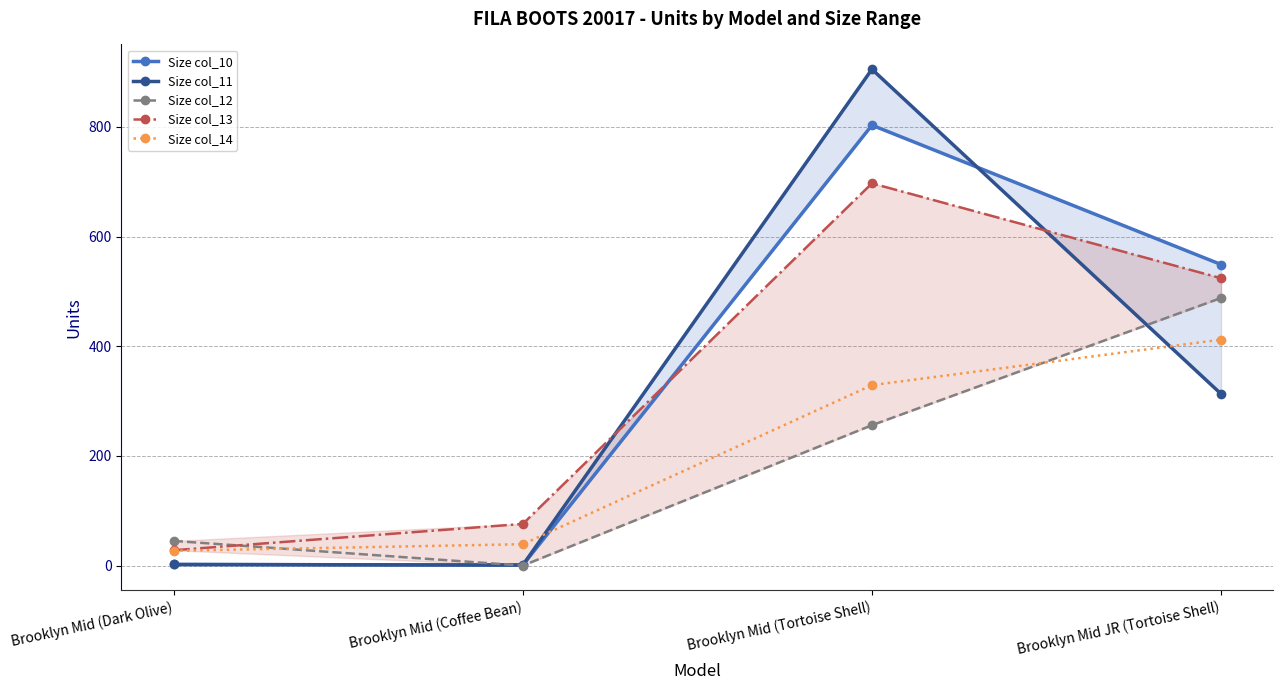

At Brooklyn Mid (Tortoise Shell), list the series in order from largest to smallest.

Size col_11, Size col_10, Size col_13, Size col_14, Size col_12